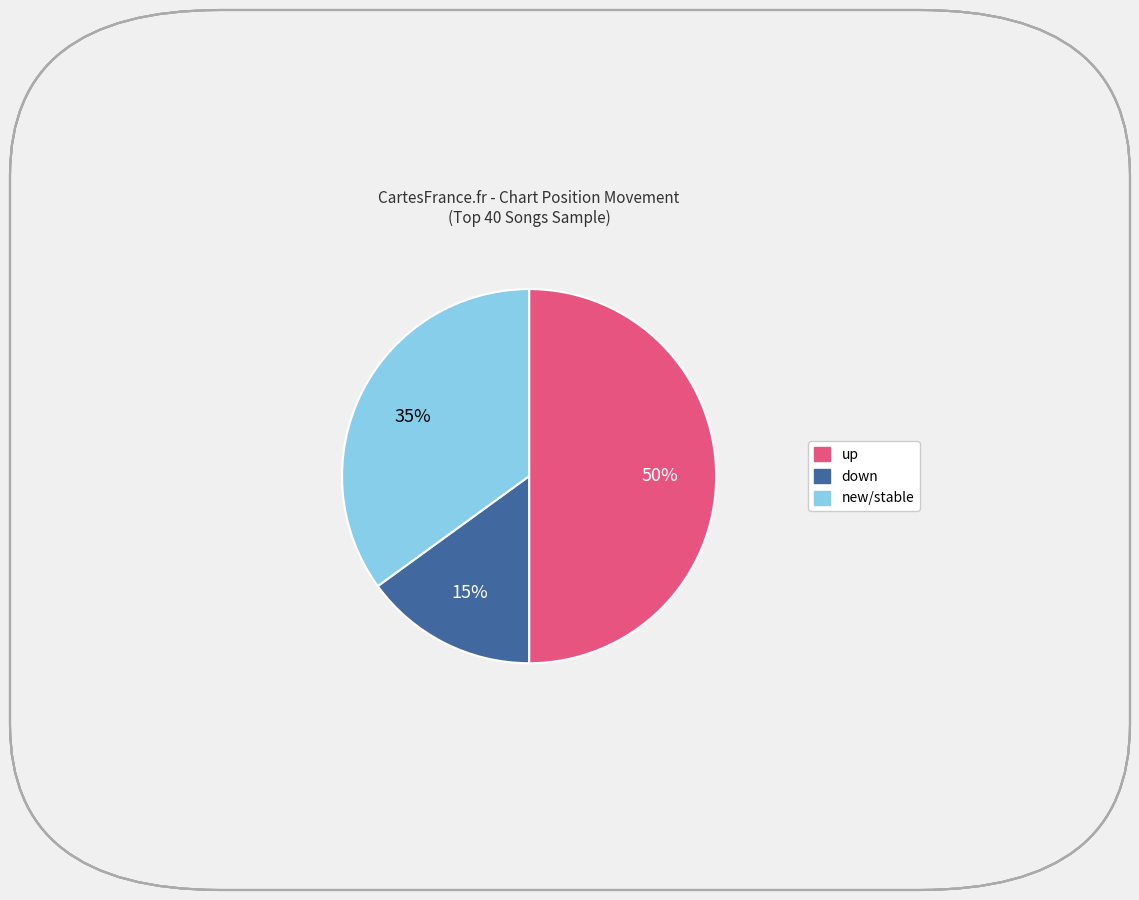

Count the number of slices in the pie.

3